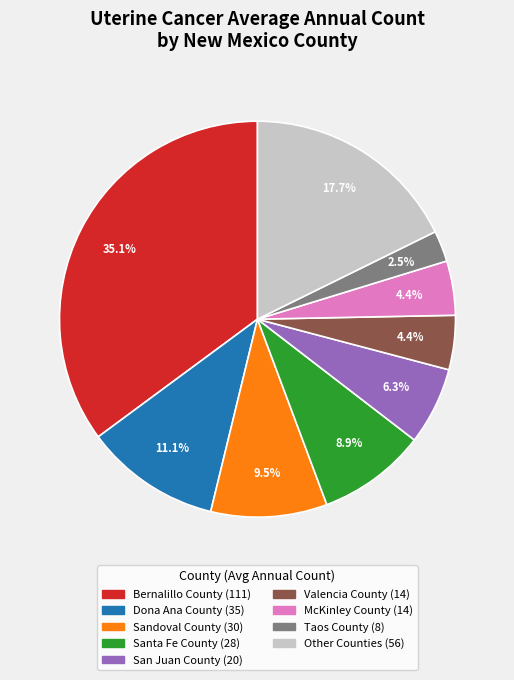

Does any single category account for the majority?

No